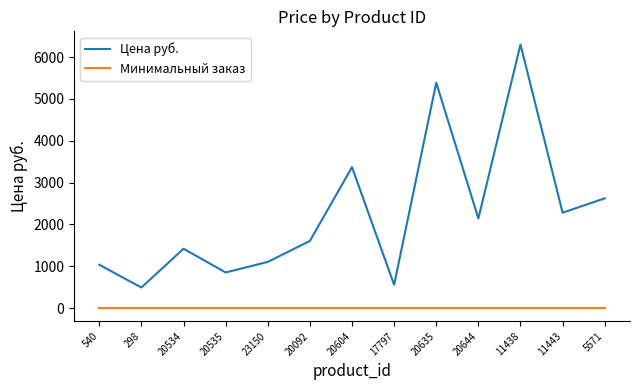

True or false: Цена руб. has more than 2 interior local peaks.

True